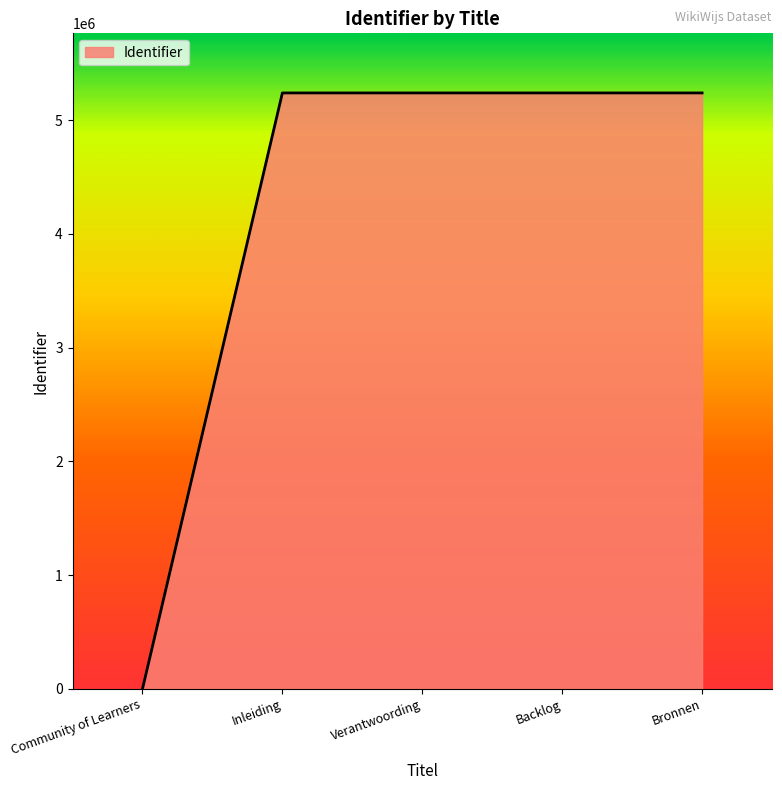

The chart shows a value of 0 at Community of Learners. True or false?

True